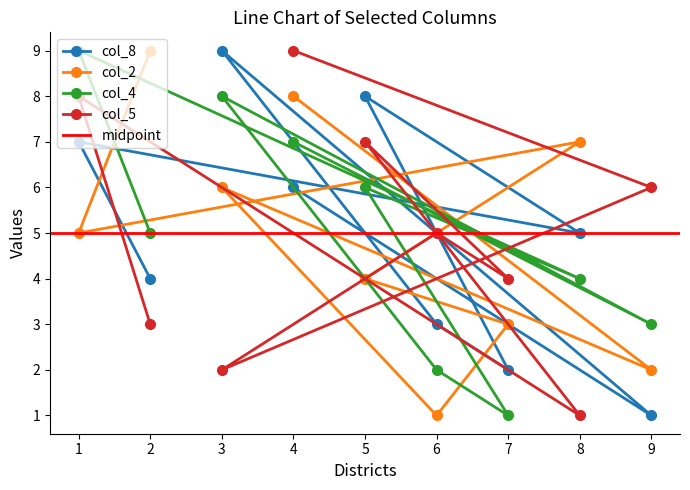

How many values in the col_5 series exceed 6?

5